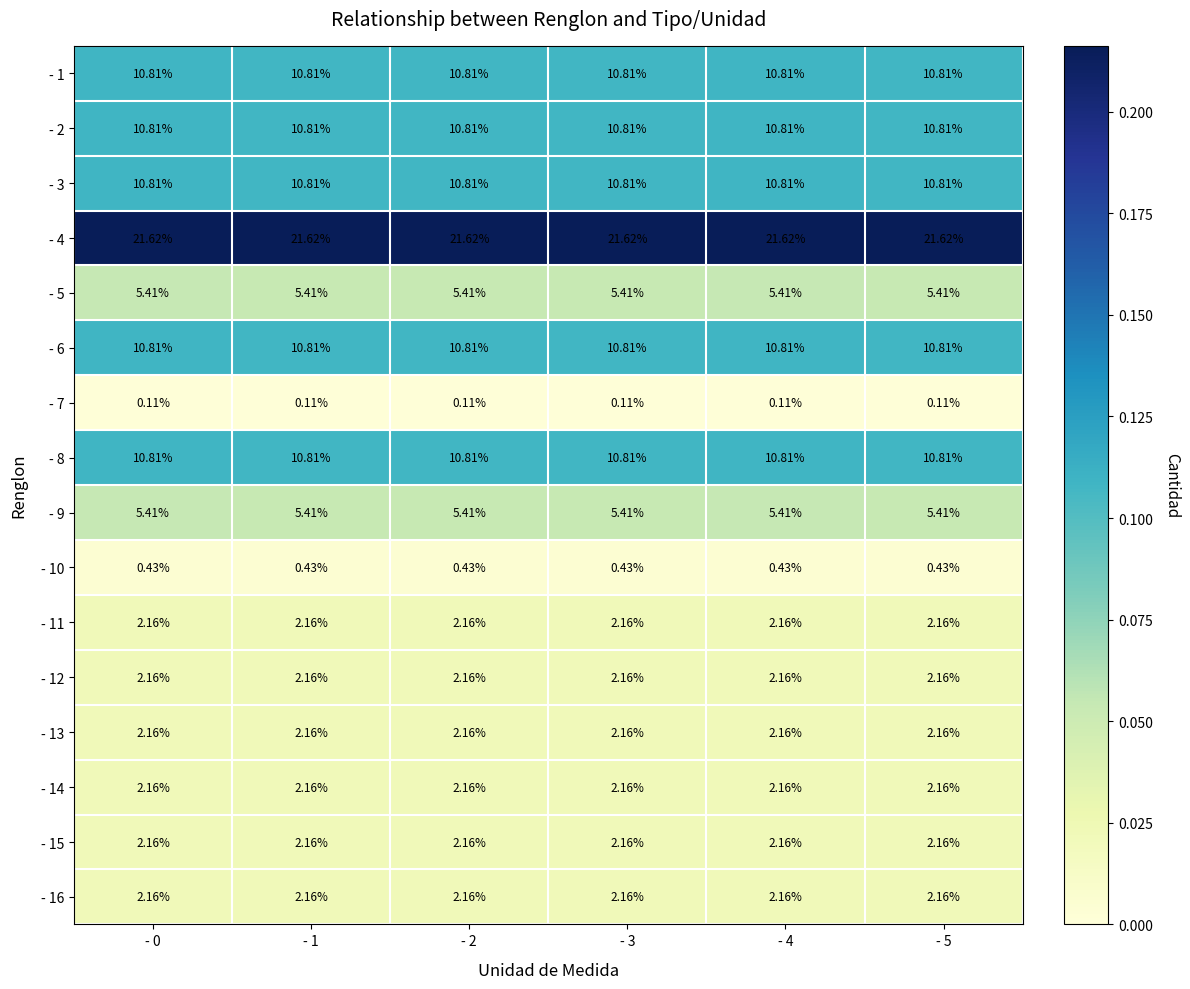

What is the difference between the highest and lowest values at - 2?

21.5